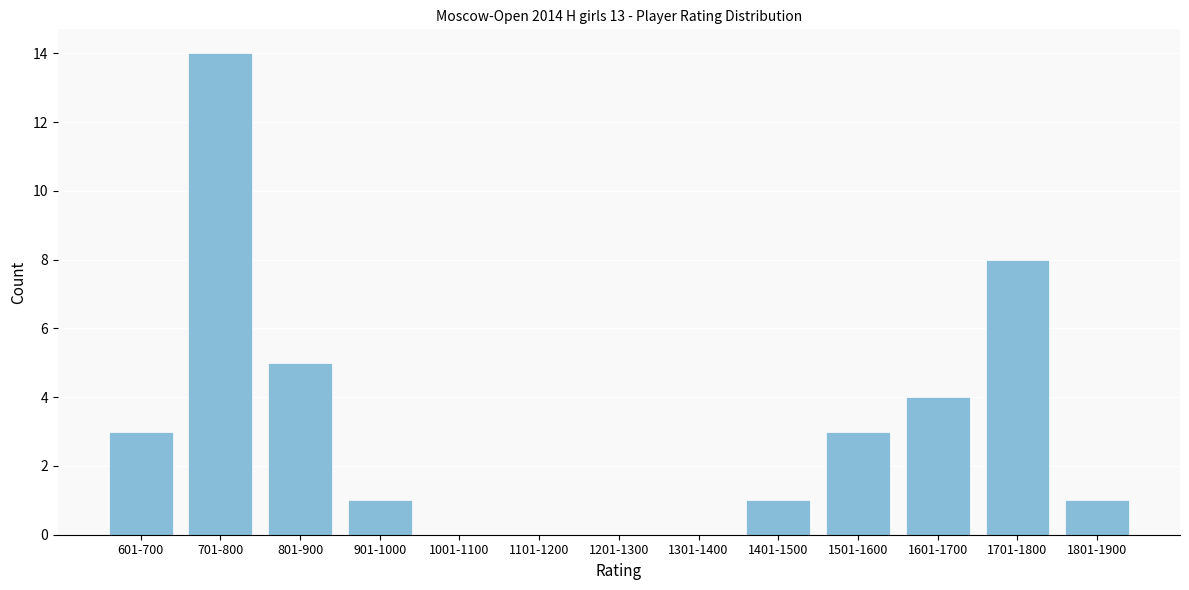

Reading left to right, list all the values displayed in this chart.

601-700=3	701-800=14	801-900=5	901-1000=1	1001-1100=0	1101-1200=0	1201-1300=0	1301-1400=0	1401-1500=1	1501-1600=3	1601-1700=4	1701-1800=8	1801-1900=1